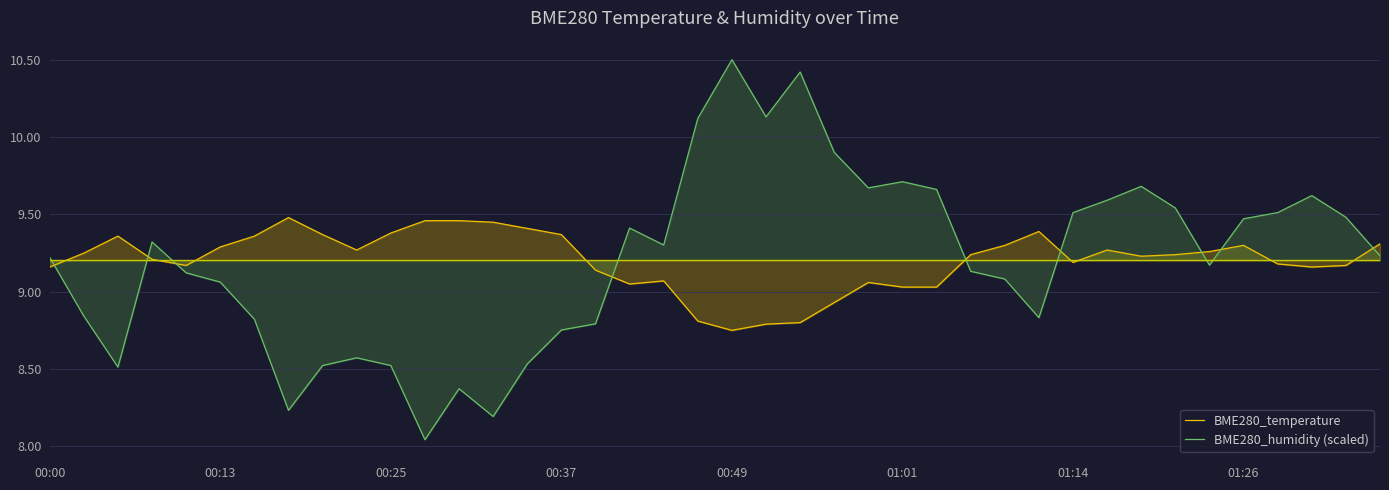

How many lines are shown in the chart?

2